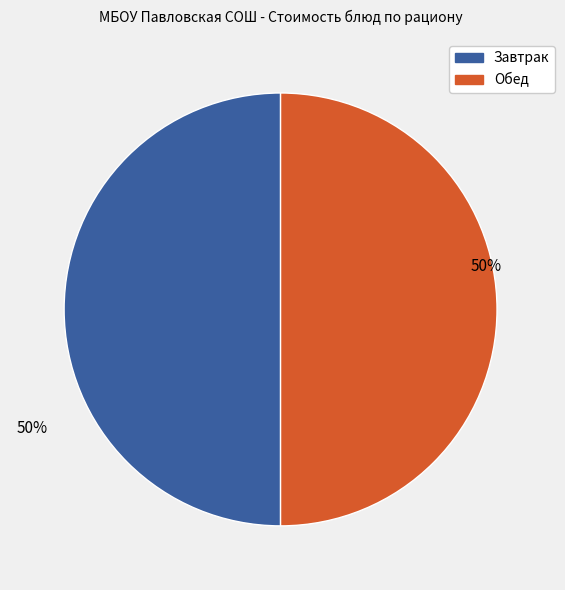

To the nearest percent, what is the average slice percentage?

50%